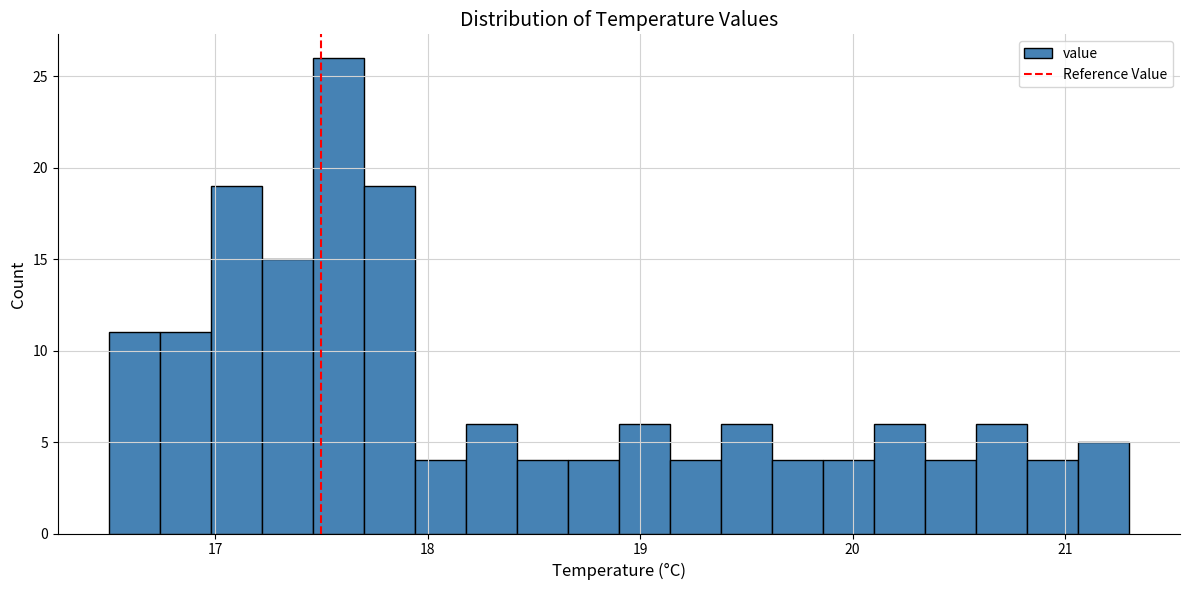

Read against the x-axis, roughly where is the centre of the tallest bar?

17.6